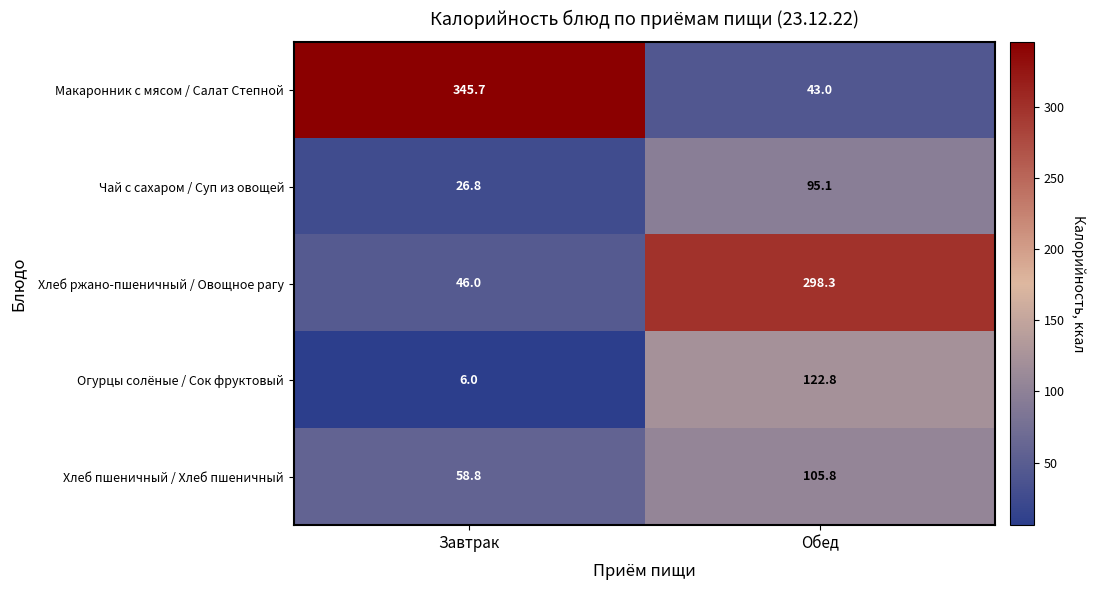

At which category is the sum across all series the highest?

Обед